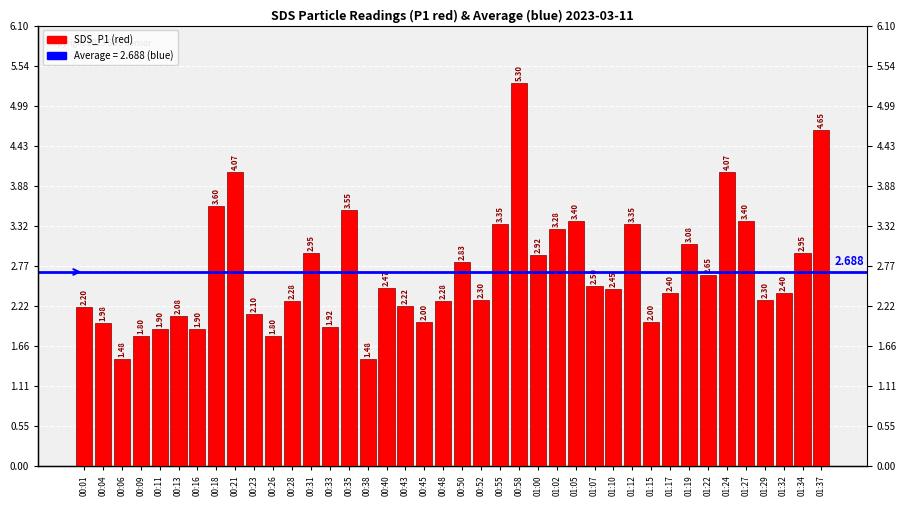

What is the sum of the values at 00:55 and 01:15?

5.3